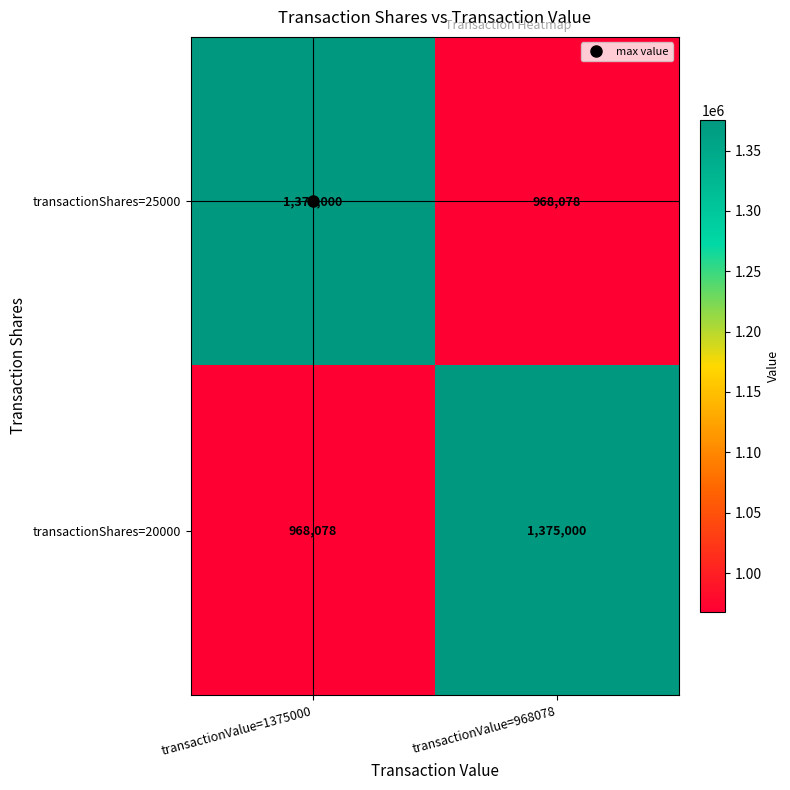

What is the total value across all series at transactionValue=968078?

2343078